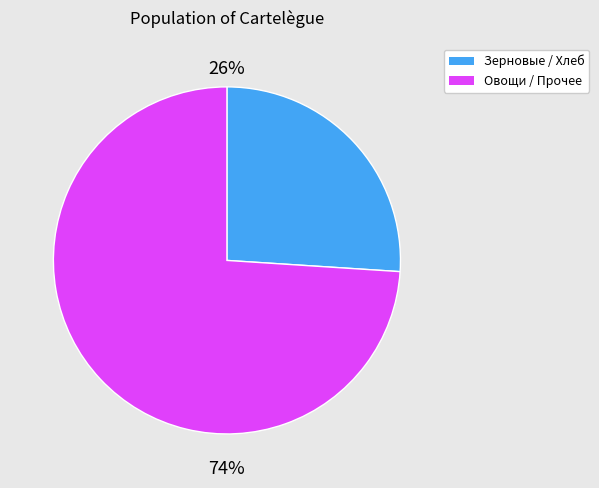

To the nearest percent, what is the difference between the largest and smallest slice percentages?

48%